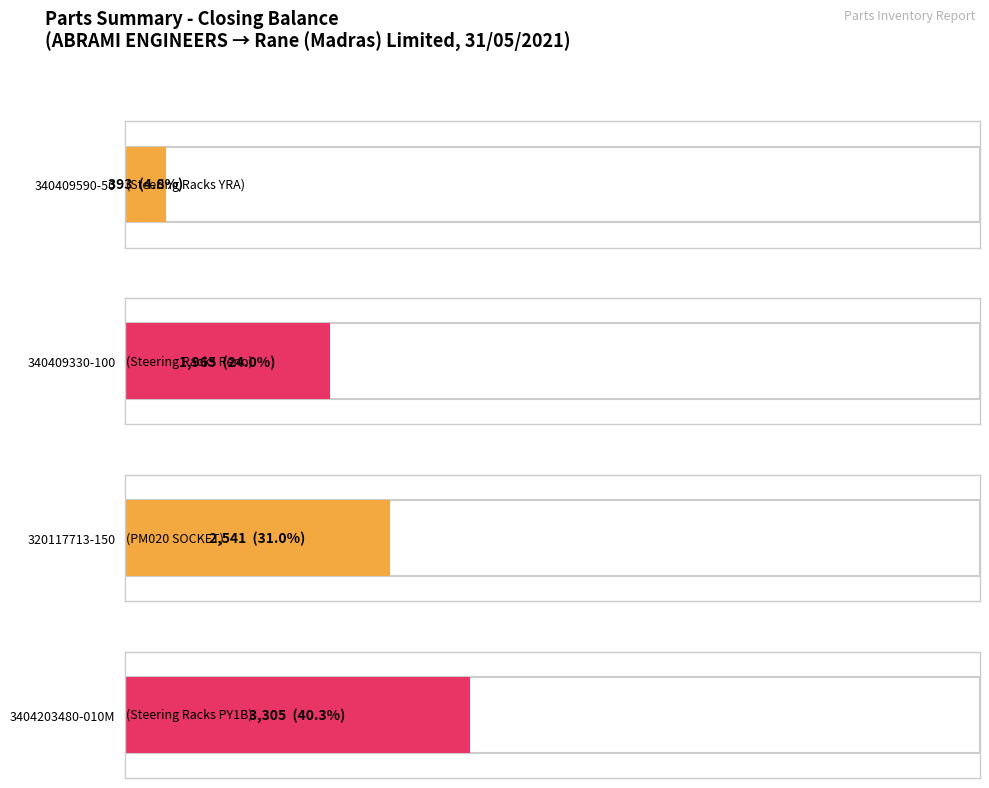

Are the bars grouped side by side (vs. stacked)?

No